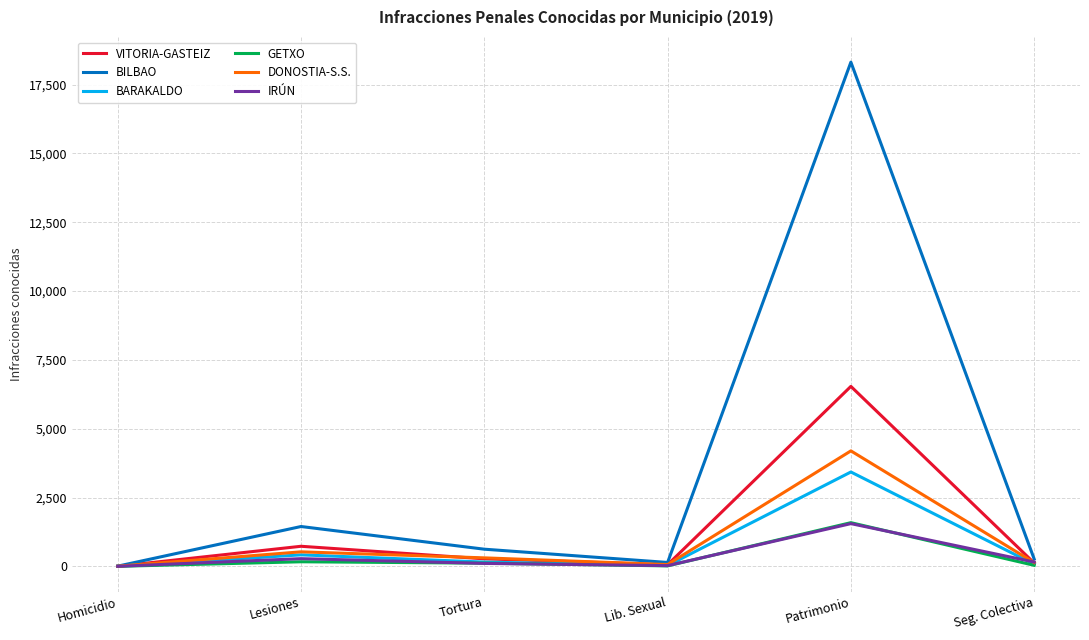

What is the label of the 1st point from the right?

Seg. Colectiva